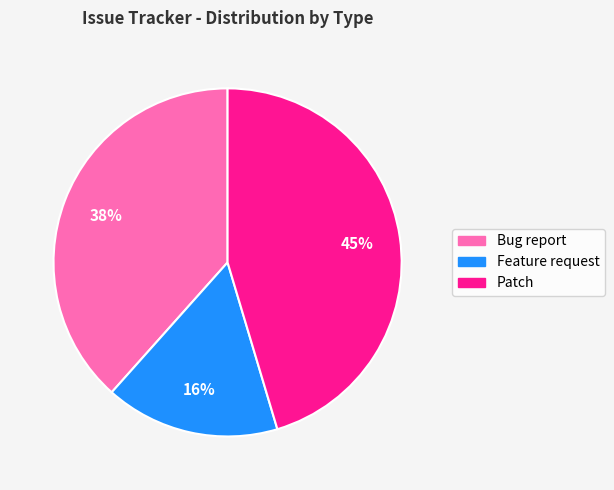

Which category has the smallest portion of the pie?

Feature request